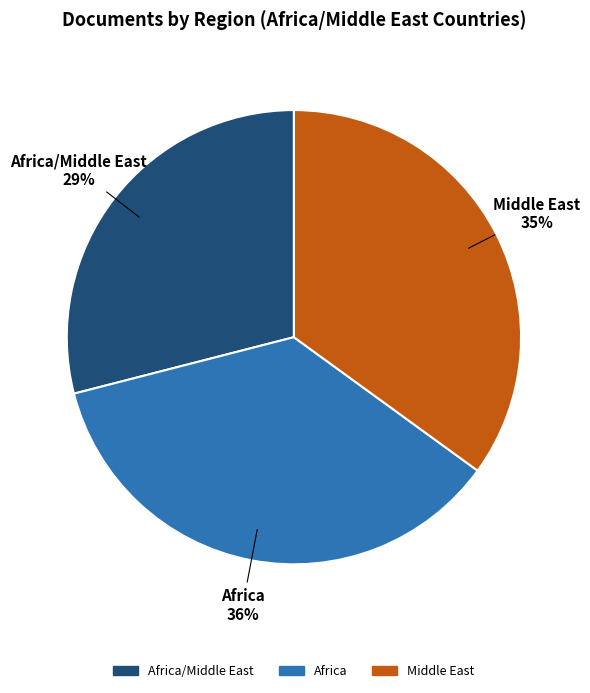

Does any single category account for the majority?

No